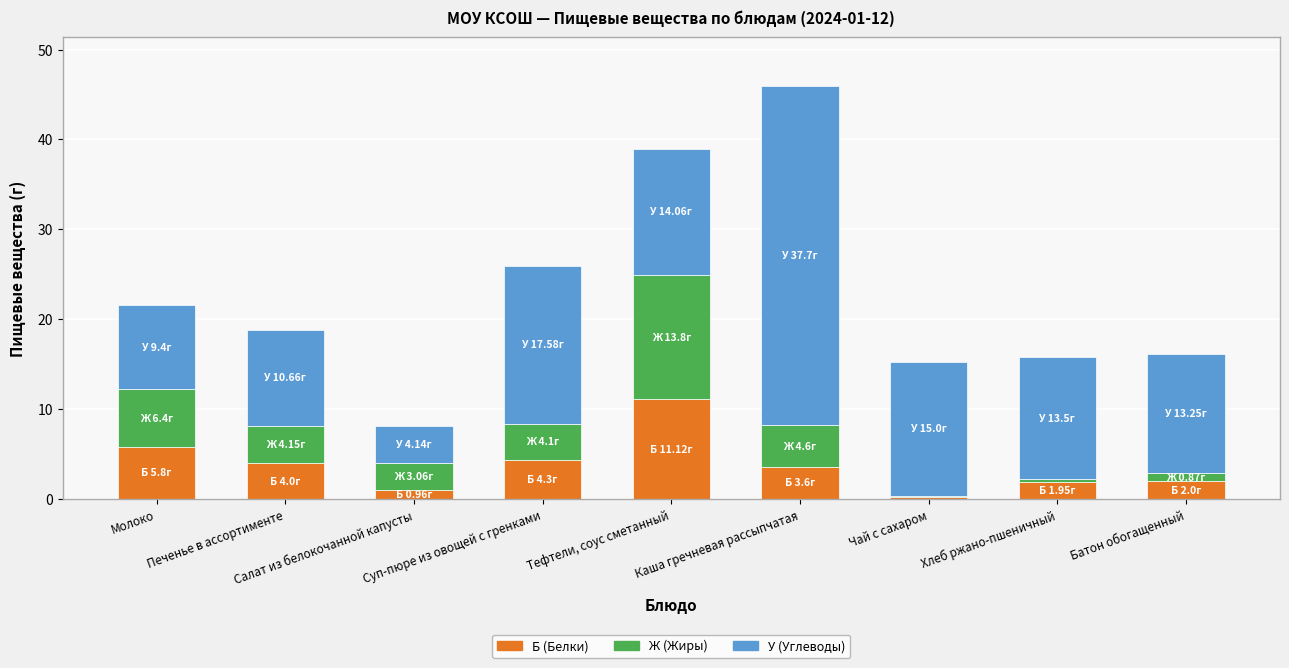

What is the total value across all series at Суп-пюре из овощей с гренками?

26.0